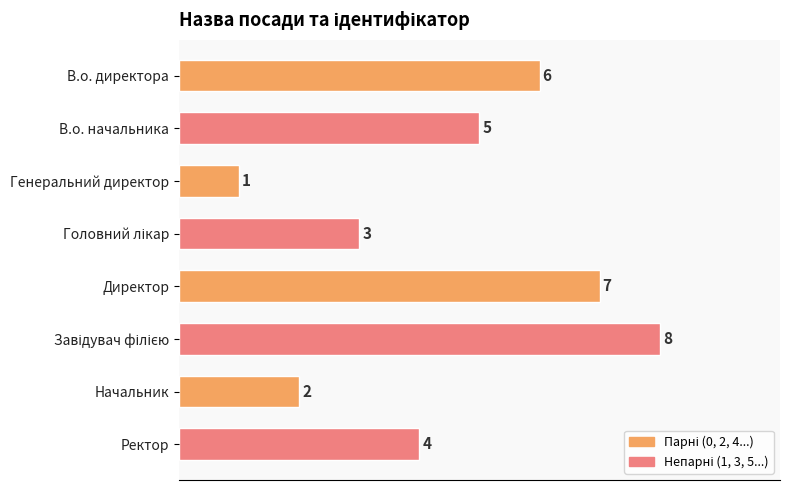

What is the change in value from Директор to Начальник?

-5